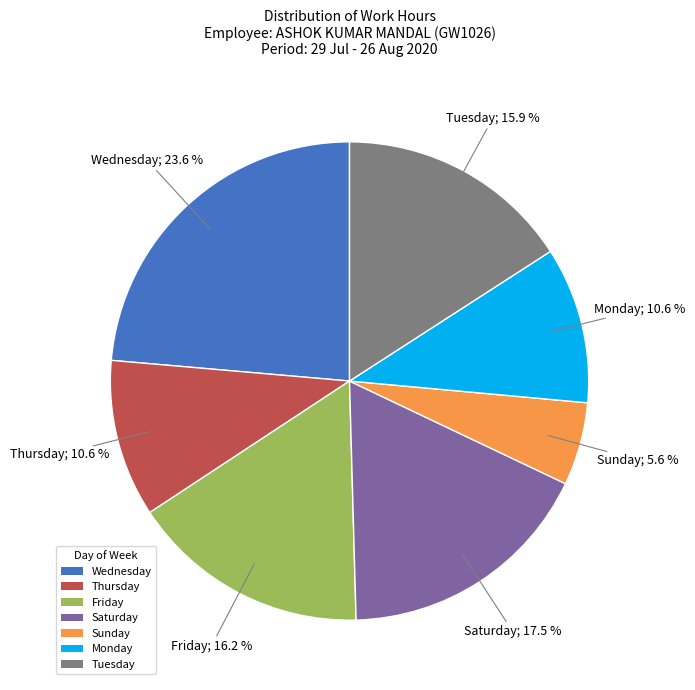

Does any single category account for the majority?

No